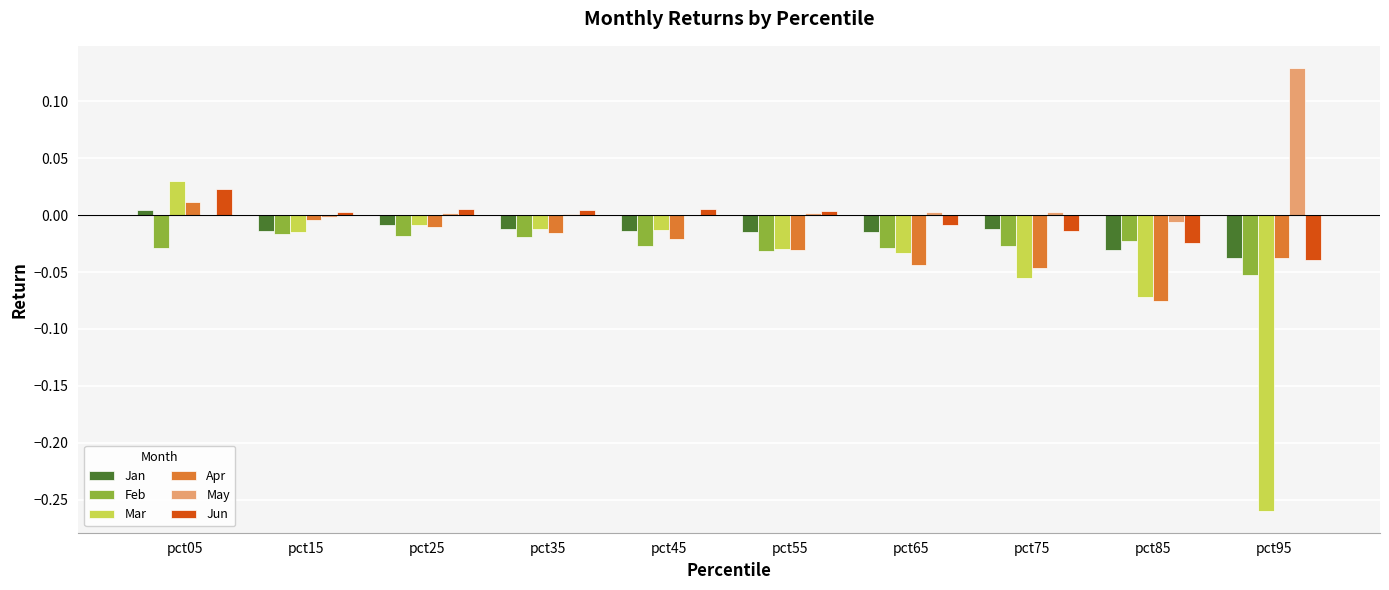

Are the bars grouped side by side (vs. stacked)?

Yes